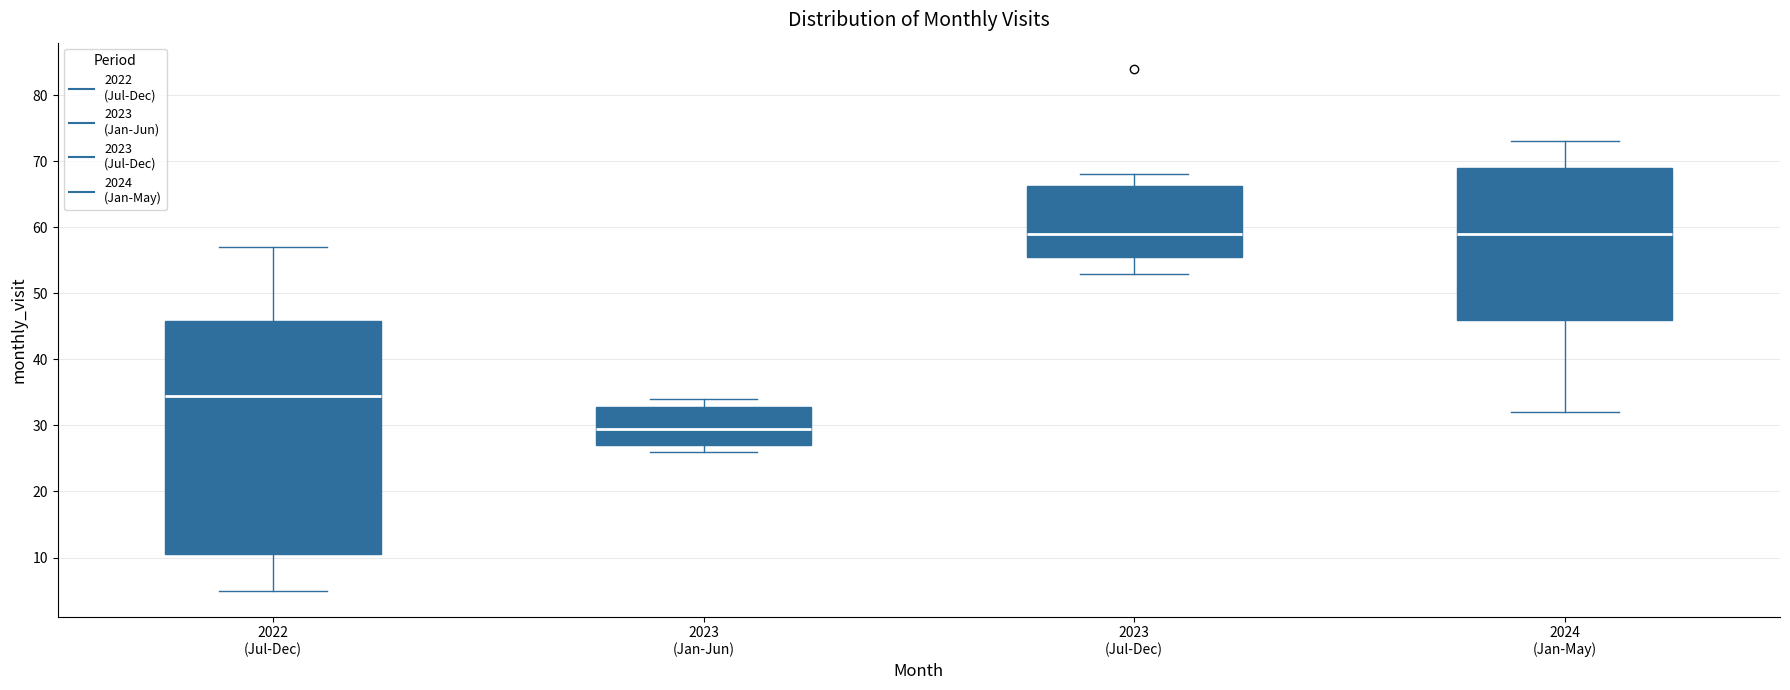

Which box is the tallest, from its lower edge to its upper edge?

2022 (Jul-Dec)